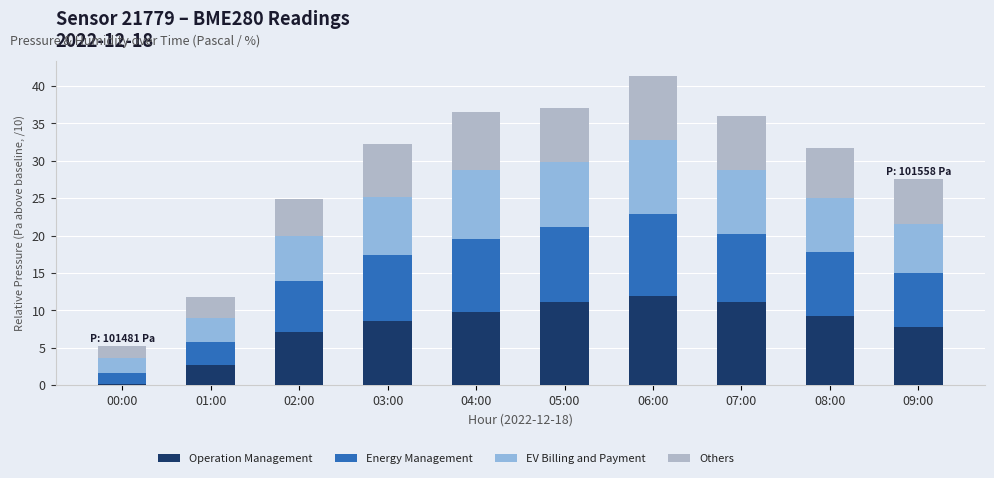

What is the difference between the Operation Management values at 07:00 and 04:00?

1.2